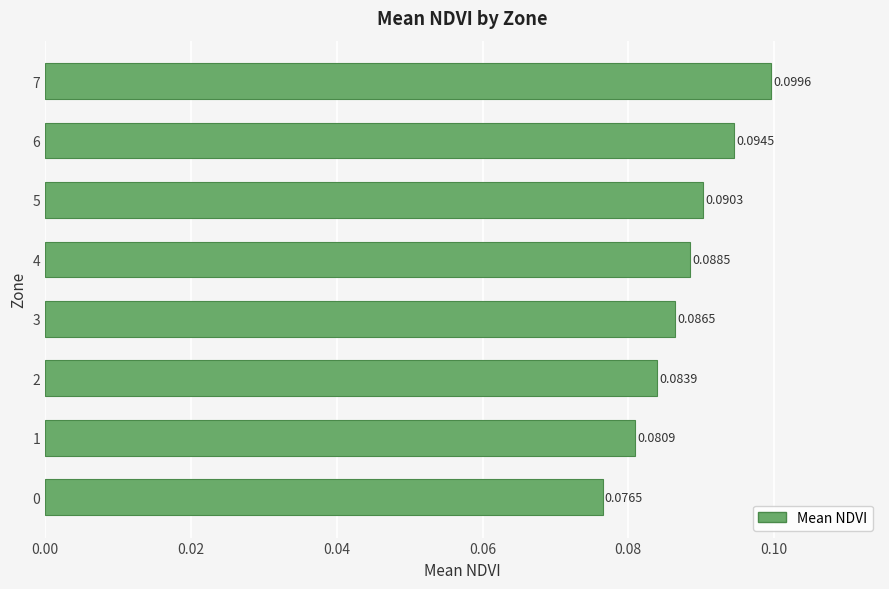

What is the sum of all values?

0.7